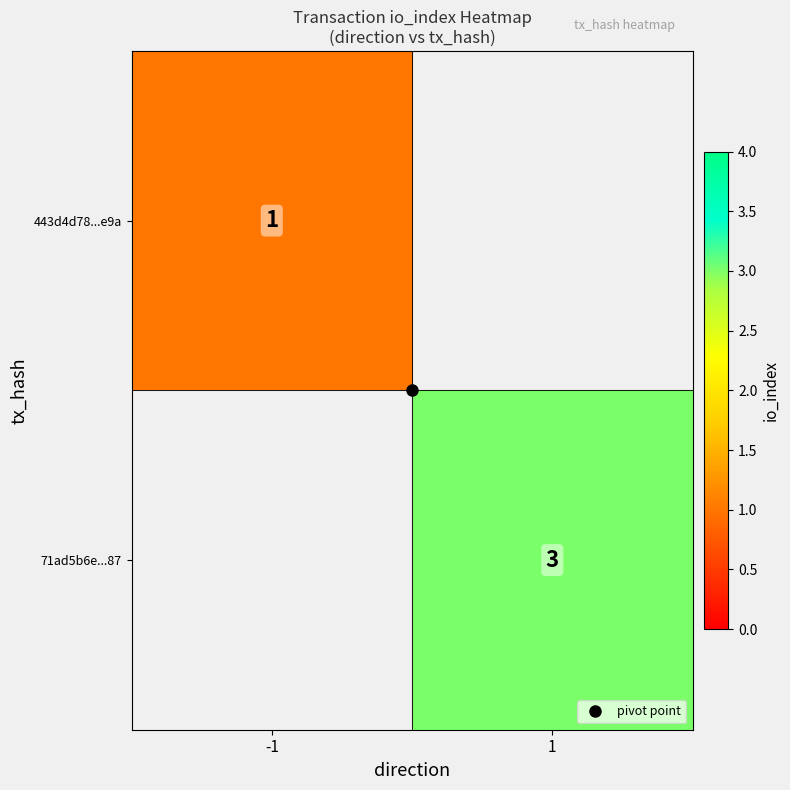

Rank the series by their maximum value, from lowest to highest.

443d4d78...e9a, 71ad5b6e...87